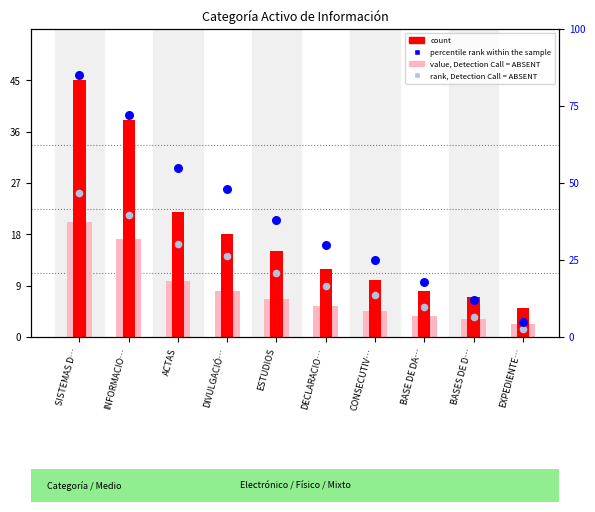

Which series reaches the minimum Y coordinate?

value, Detection Call = ABSENT